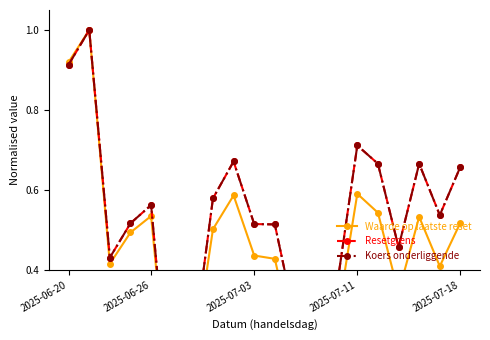

What is the sum of all Koers onderliggende values?

10.5